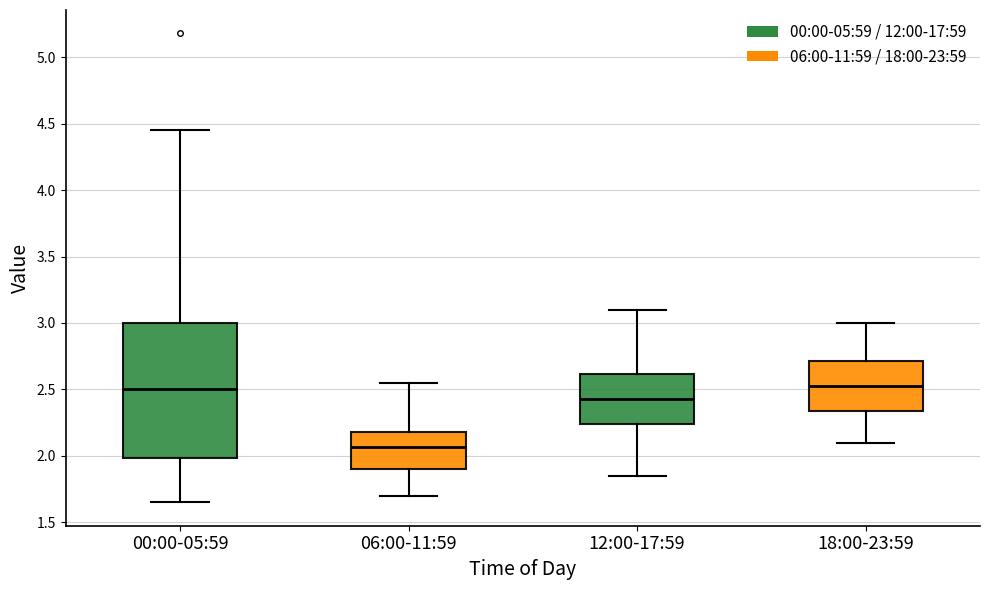

Reading left to right, read every box against the y-axis: the position of its median line, the range the box covers, and the ends of its whiskers. The values are not printed on the chart, so give them approximately, as read against the axis.

00:00-05:59: median 2.50, box 2.00 to 3.00, whiskers 1.65 to 4.45
06:00-11:59: median 2.05, box 1.90 to 2.20, whiskers 1.70 to 2.55
12:00-17:59: median 2.45, box 2.25 to 2.60, whiskers 1.85 to 3.10
18:00-23:59: median 2.55, box 2.35 to 2.70, whiskers 2.10 to 3.00